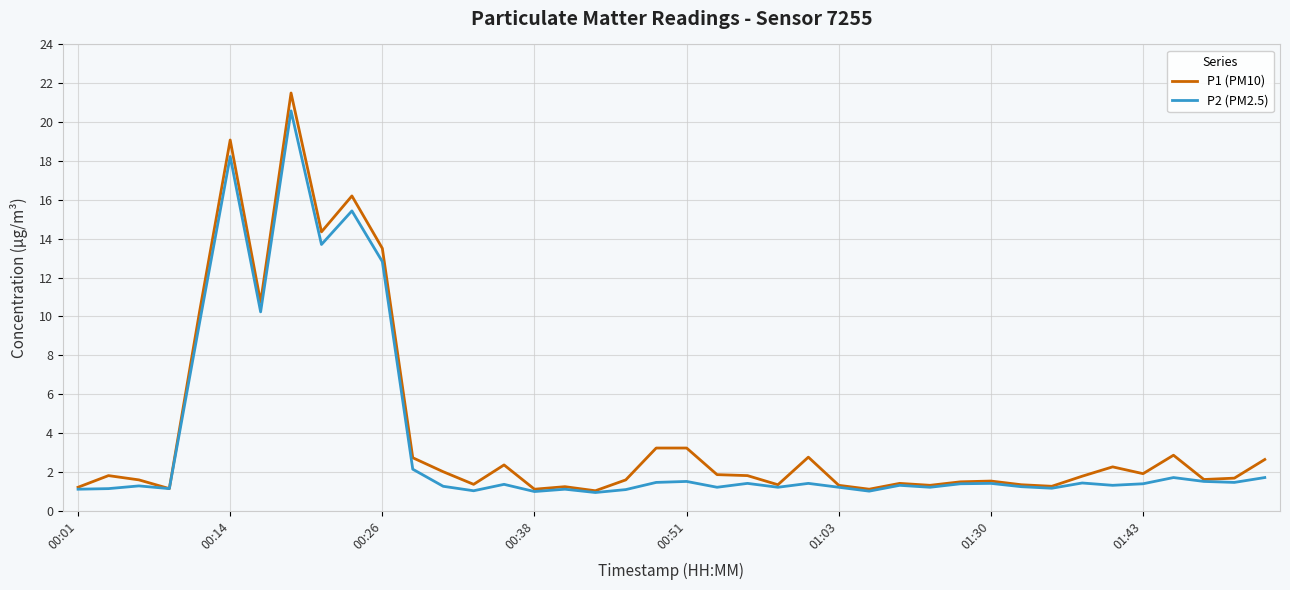

What is the maximum value shown in the chart?

21.5